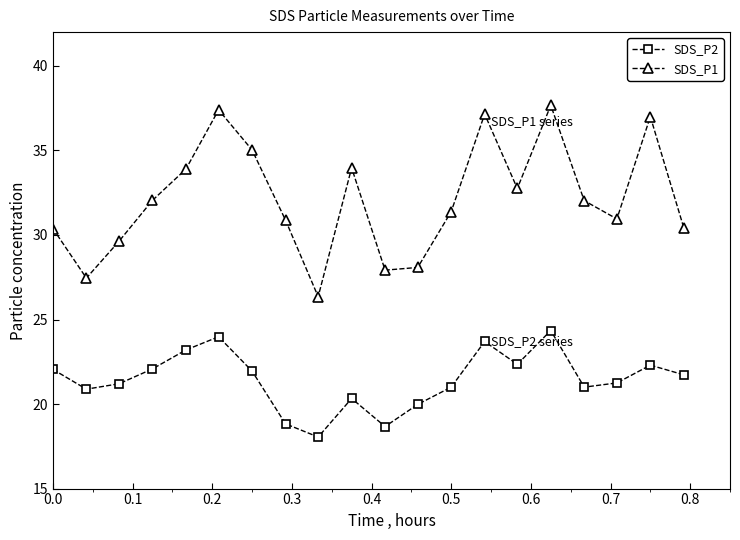

What is the maximum value shown in the chart?

37.7